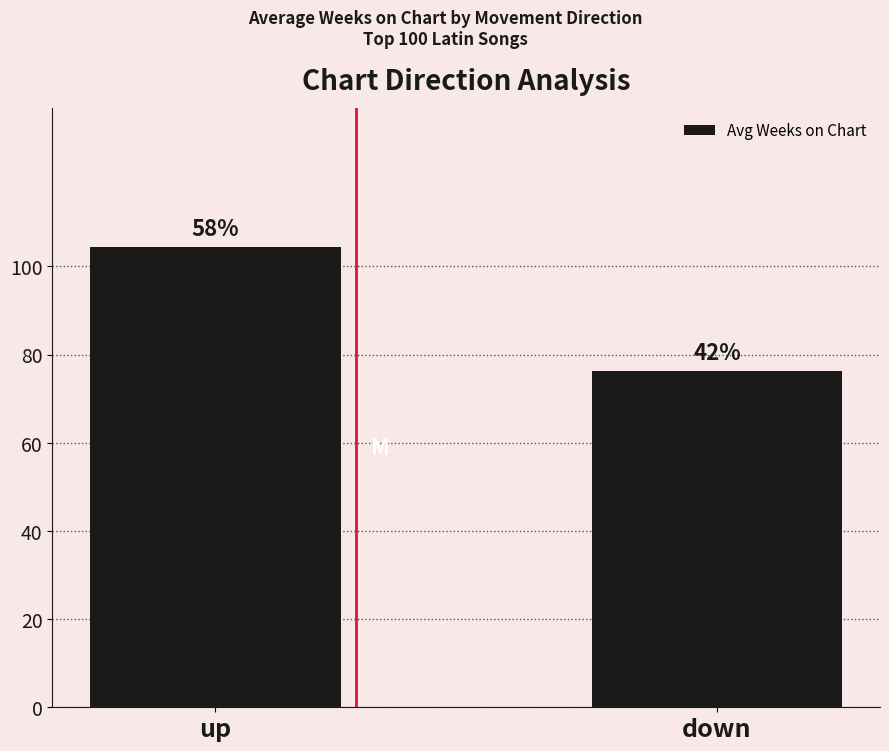

The chart shows a value of 76.4 at down. True or false?

True